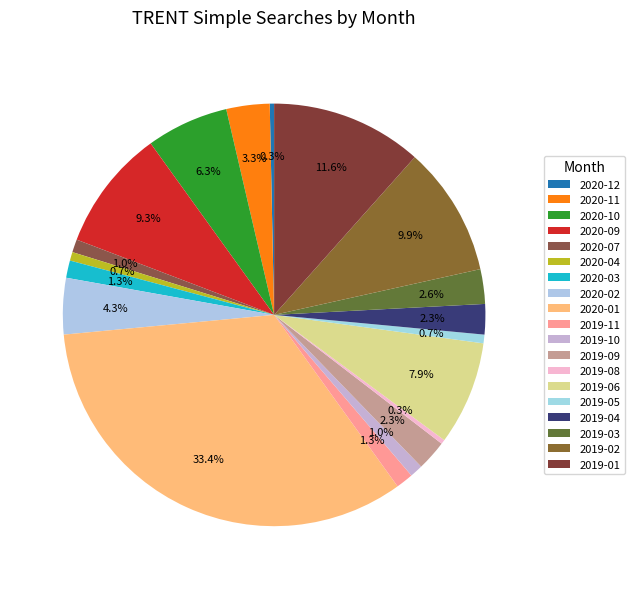

How many segments does this pie chart have?

19